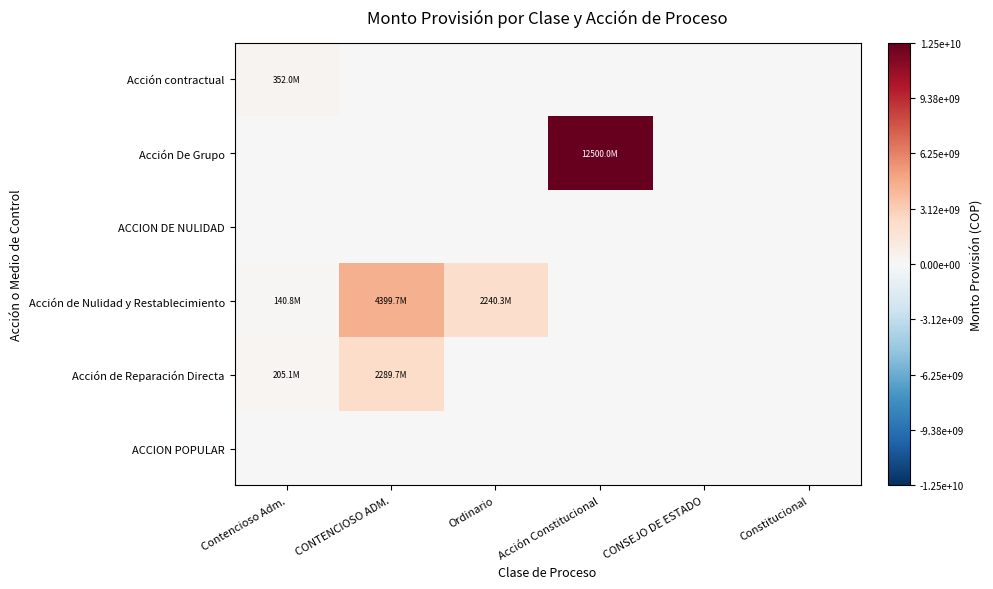

Which series changed the most between Ordinario and CONSEJO DE ESTADO?

Acción de Nulidad y Restablecimiento